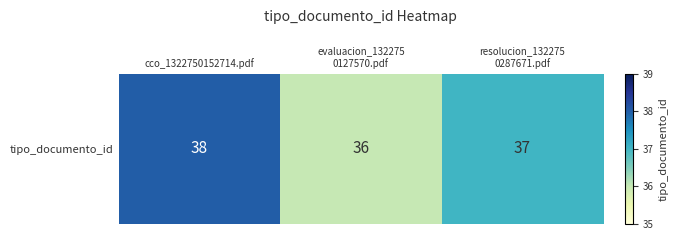

Reading left to right, extract all data points from this chart.

38	36	37